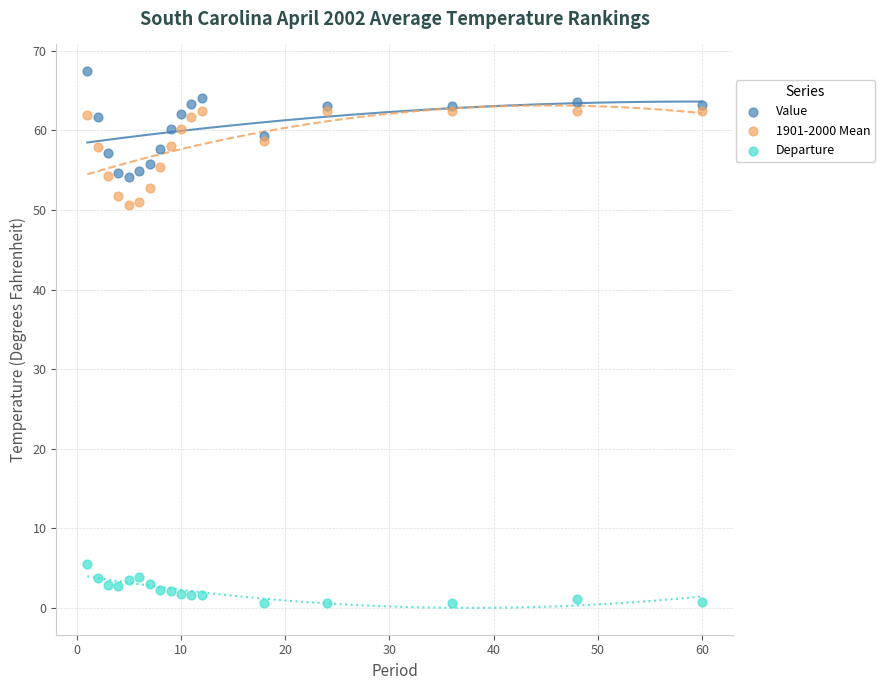

Which series contains the highest Y value?

Value